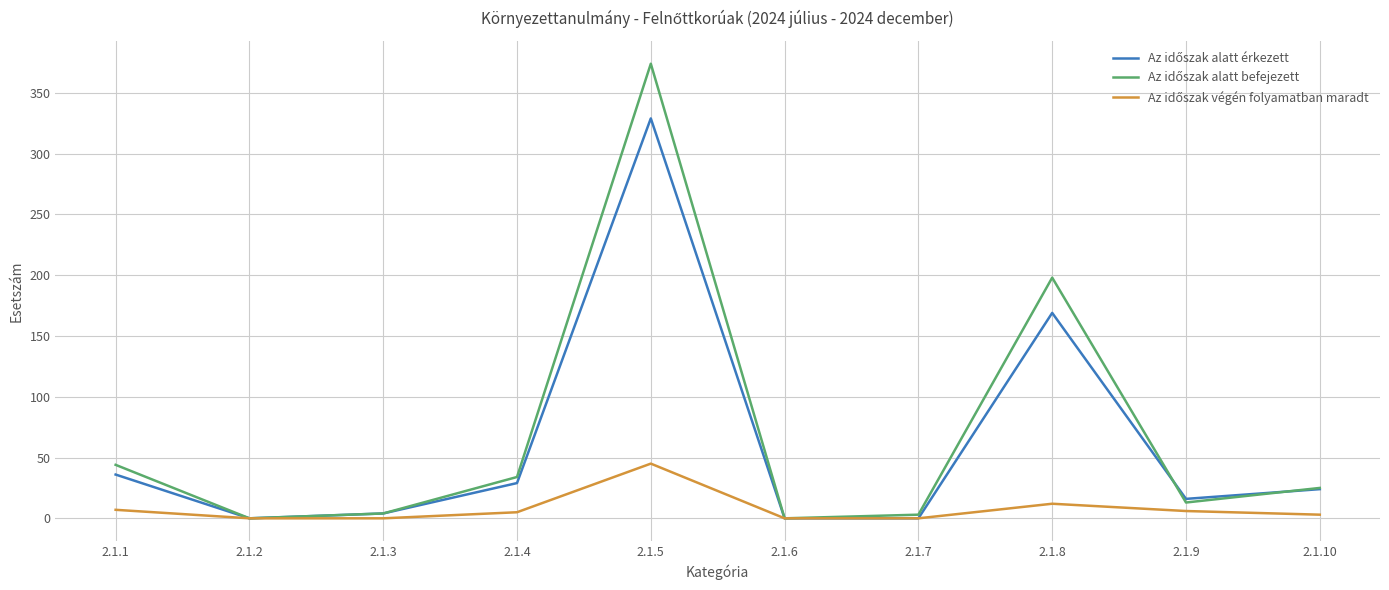

What is the maximum value shown in the chart?

374